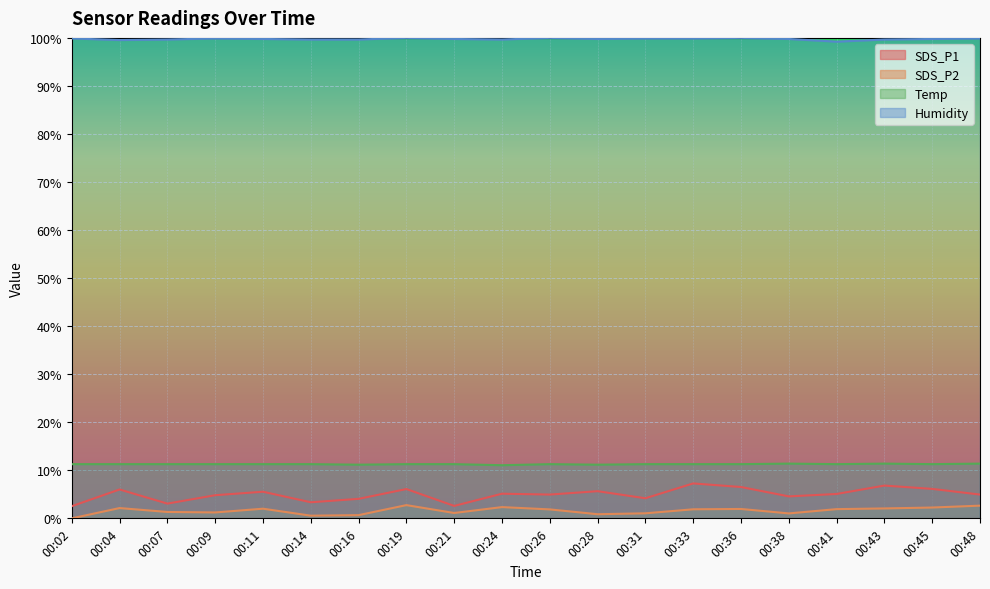

Is it true that SDS_P2 equals 1.1 at 00:19?

False